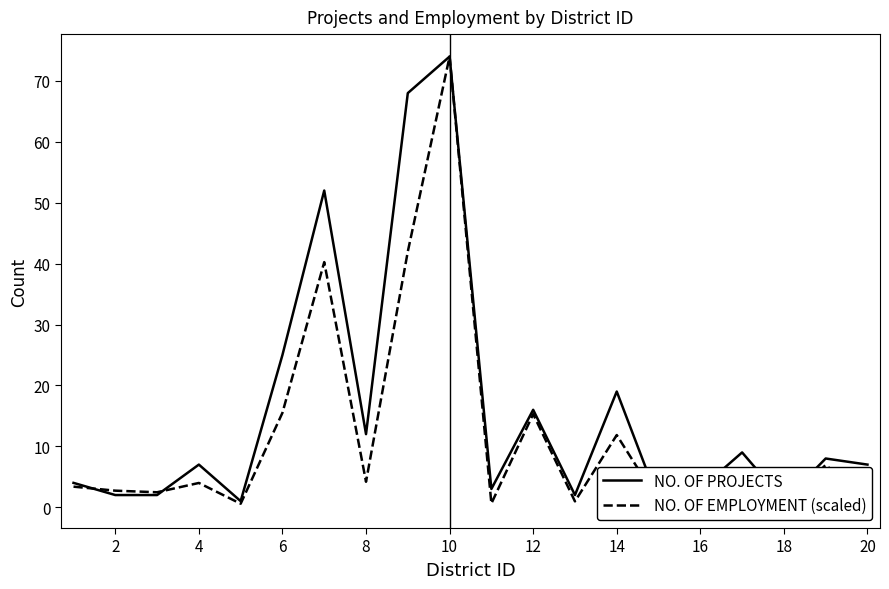

What is the total value across all series at 16?

110.0